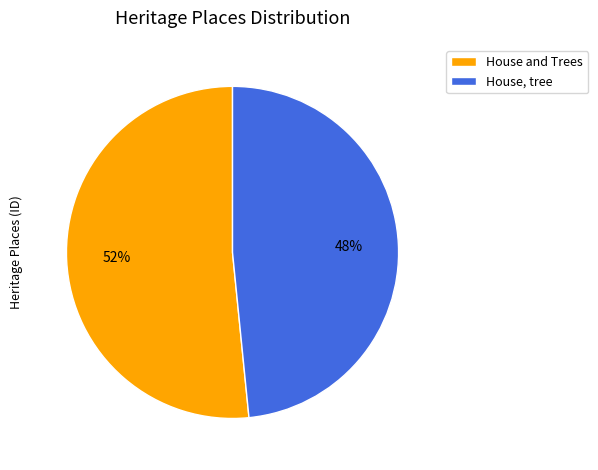

Which category has the biggest portion of the pie?

House and Trees